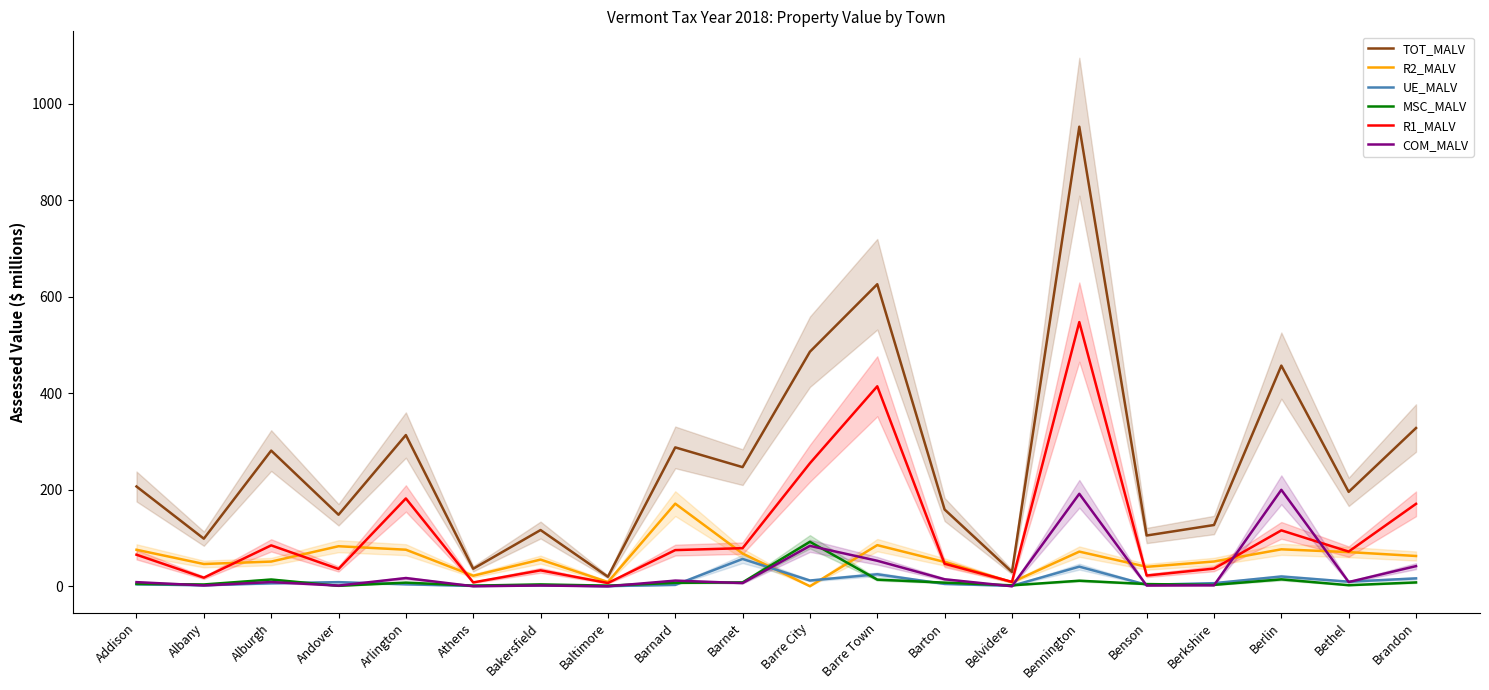

At which label is COM_MALV closest to 99?

Barre City